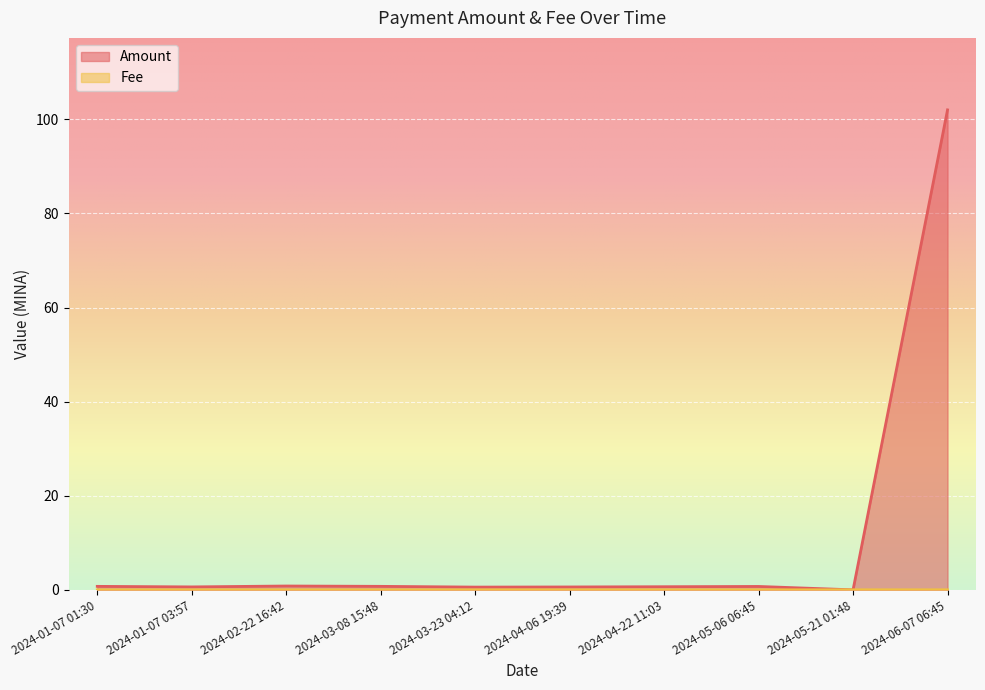

What is the sum of the Amount values at 2024-01-07 03:57 and 2024-05-21 01:48?

0.6